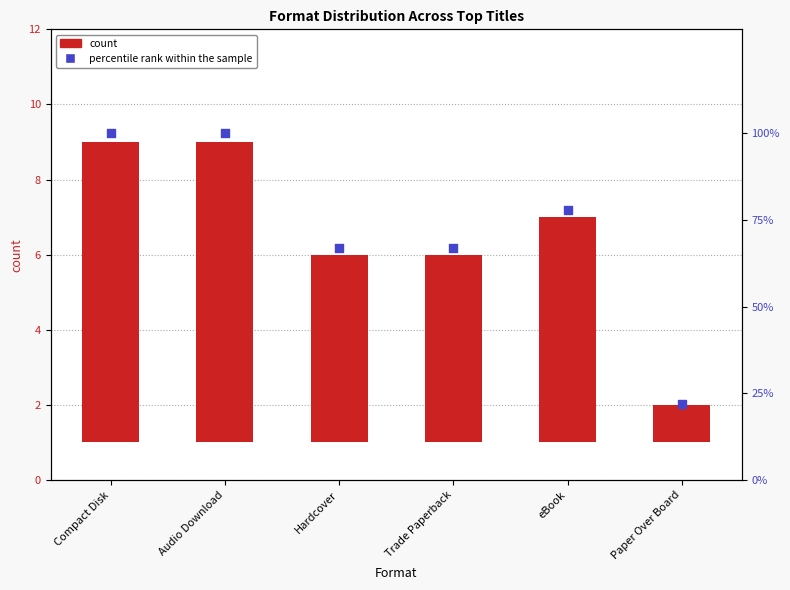

Between Audio Download and eBook, which is larger?

Audio Download